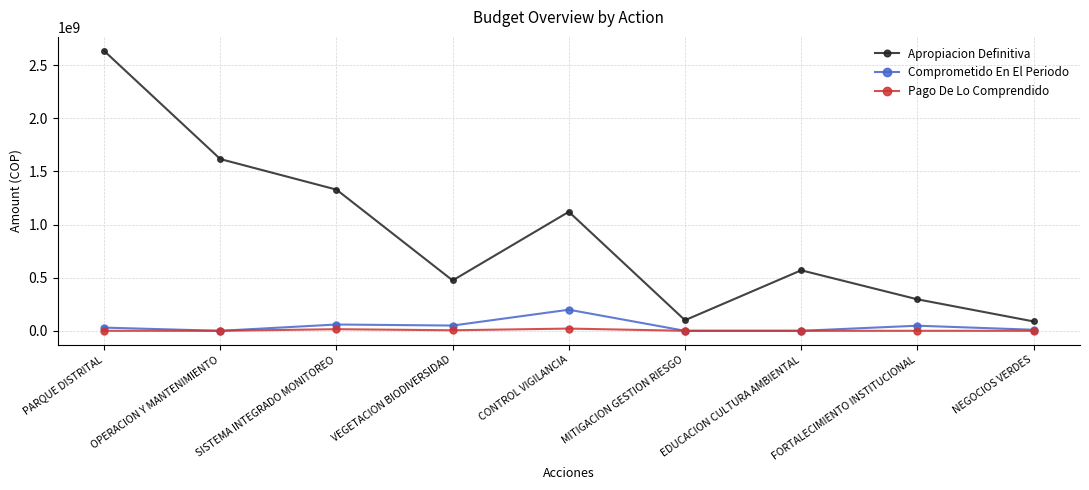

What is the label of the 6th point from the left?

MITIGACION GESTION RIESGO